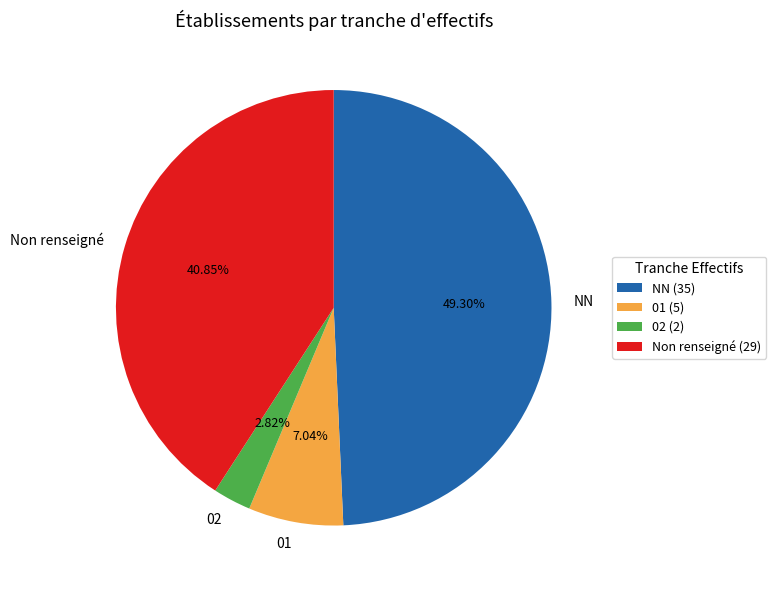

Does NN represent more than half of the total?

No